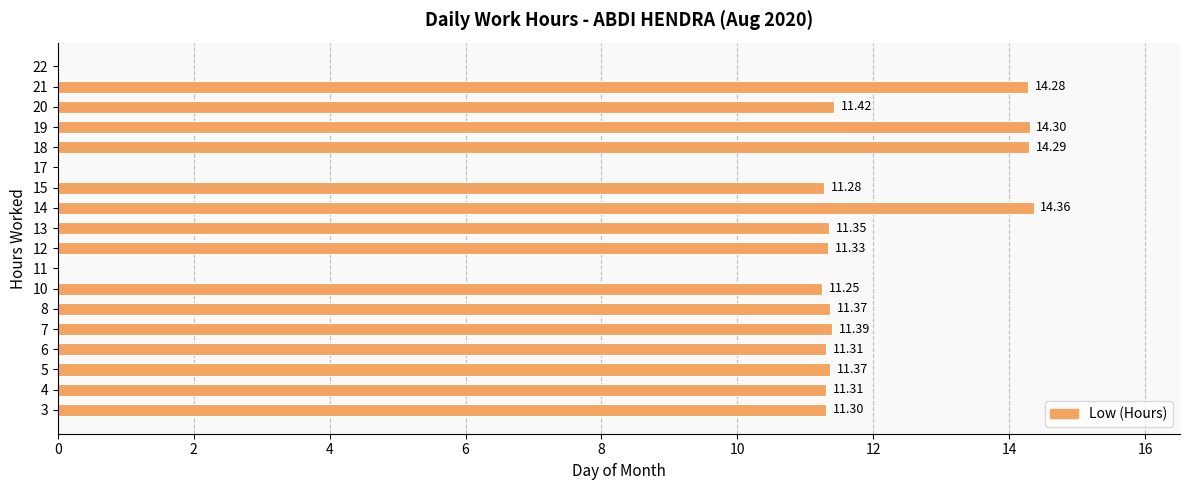

What is the sum of all values?

181.9